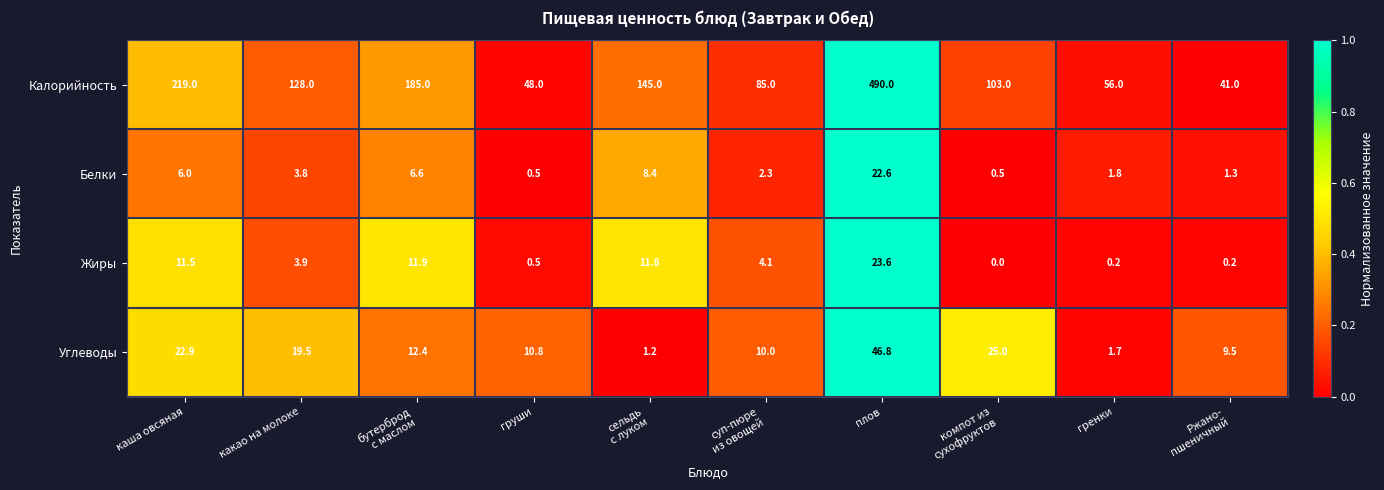

What is the difference between the maximum and minimum values in the Углеводы series?

45.6